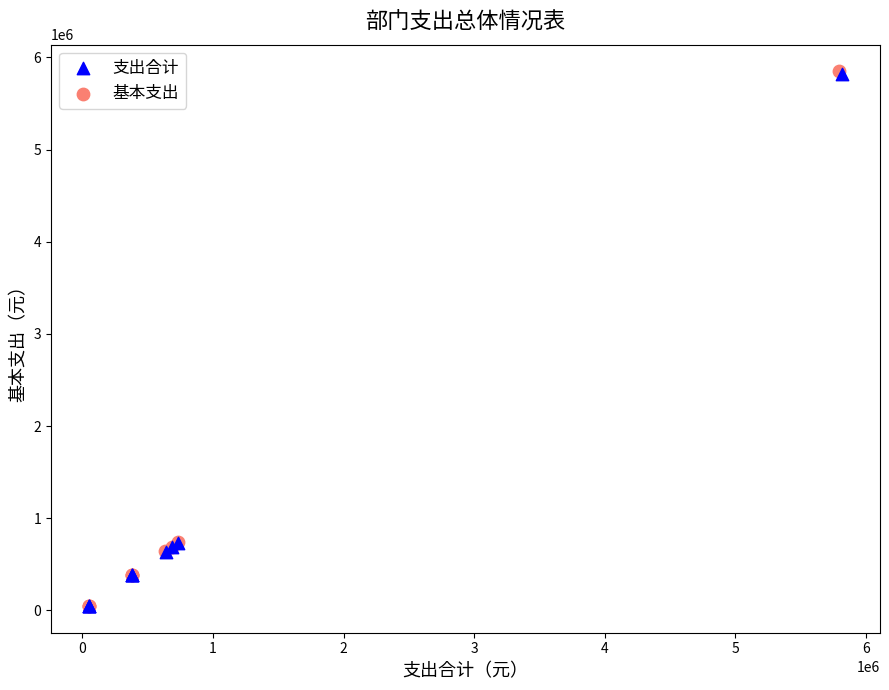

Which series has the largest Y range (max minus min)?

基本支出